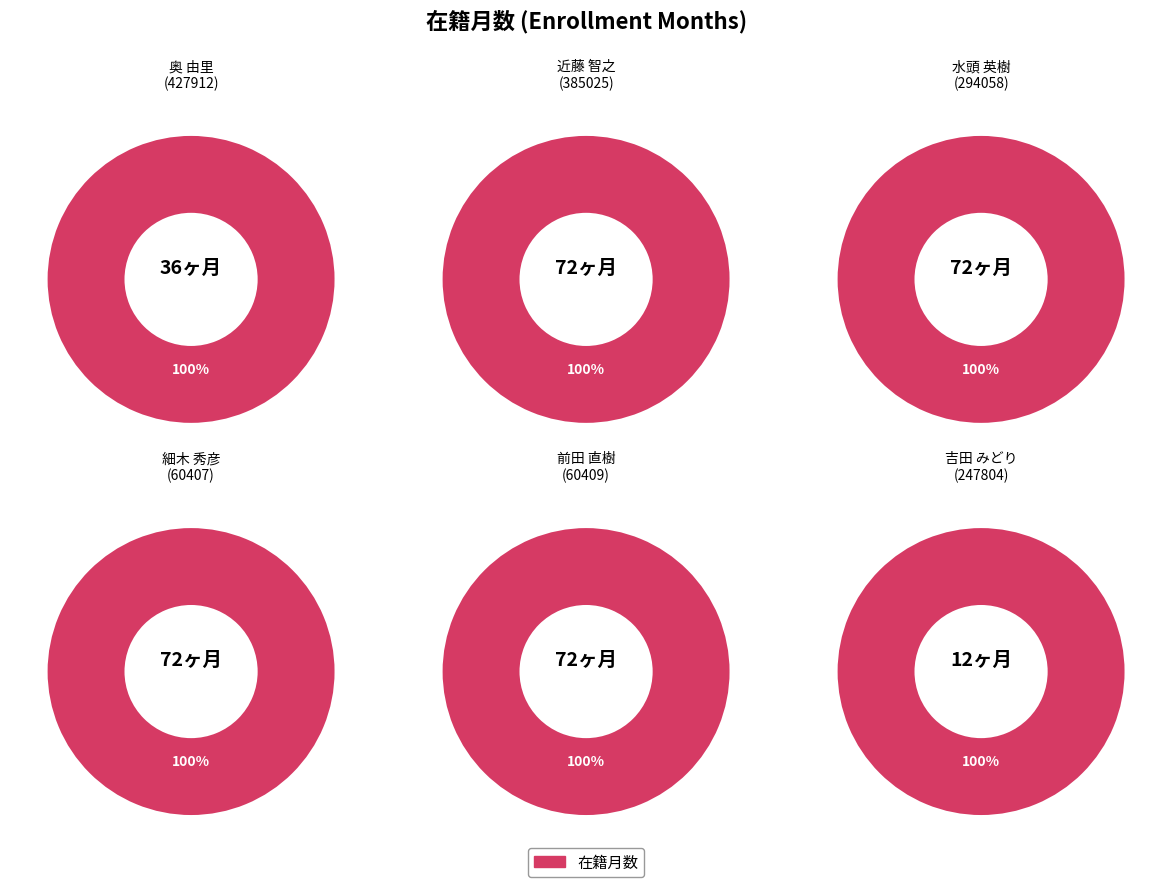

To the nearest percent, what portion does 294058
水頭 英樹 represent?

21%